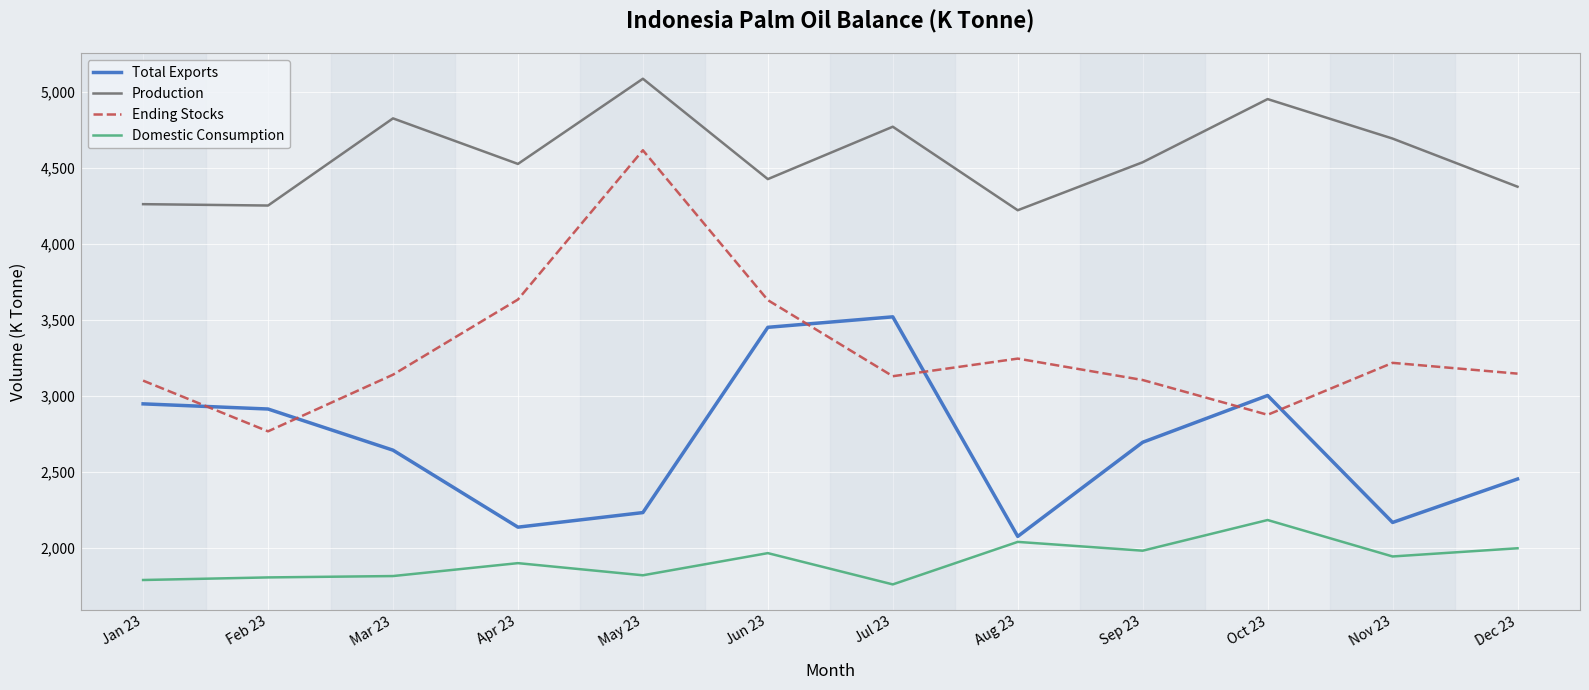

Does the chart display data point markers on the line(s)?

No